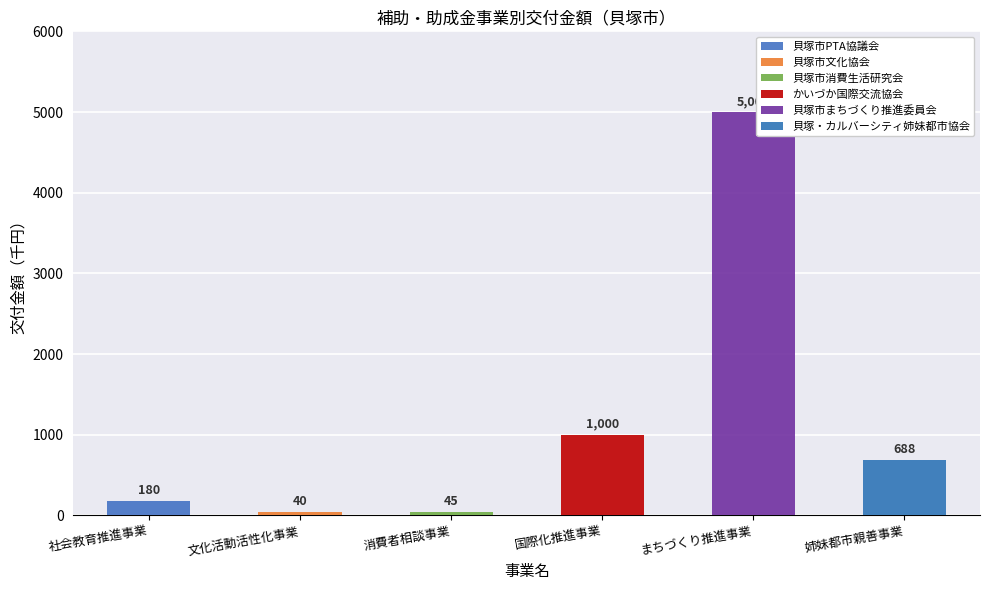

Is it true that the value at 消費者相談事業 is 63?

False